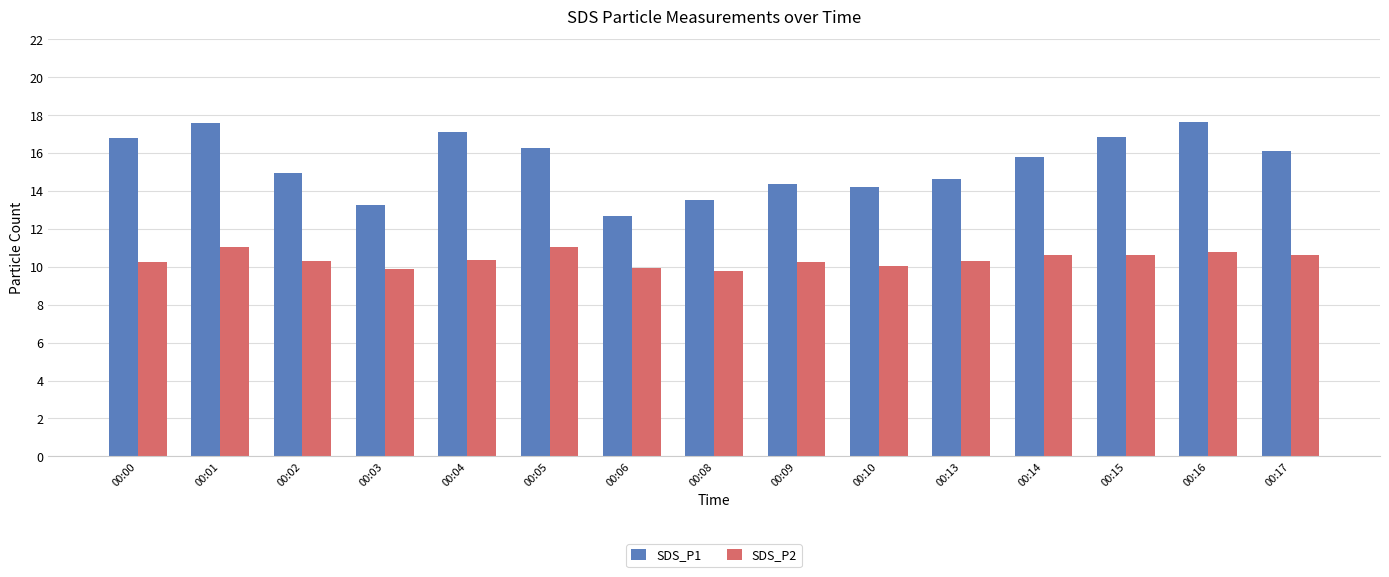

What is the highest value of the SDS_P2 series?

11.1